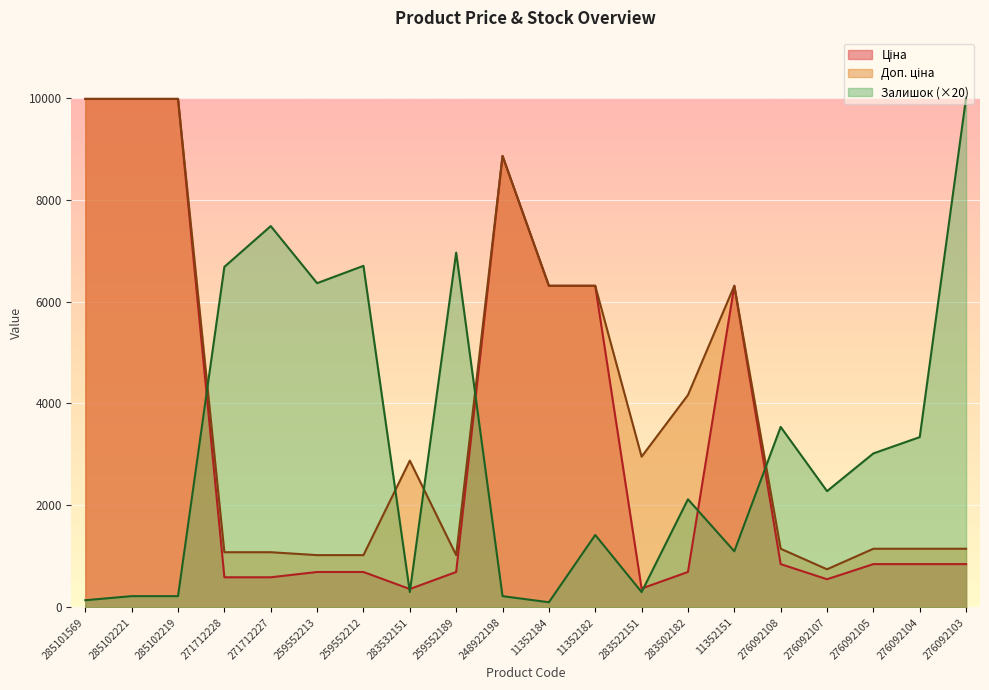

What is the average value of the Залишок series?

3125.0